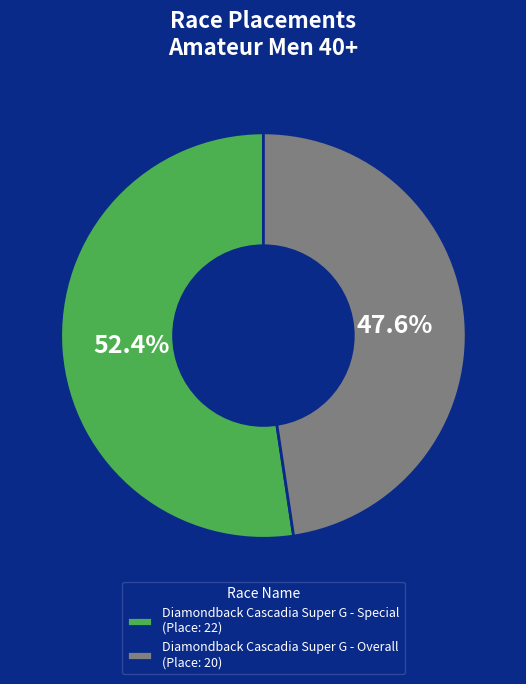

What is the ratio of the value at Diamondback Cascadia Super G - Special to the value at Diamondback Cascadia Super G - Overall?

1.1